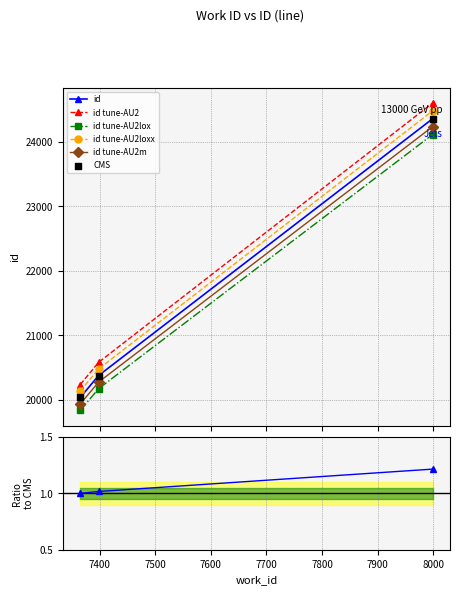

Approximately how many times larger is the value at 7365 compared to 7999?

0.8